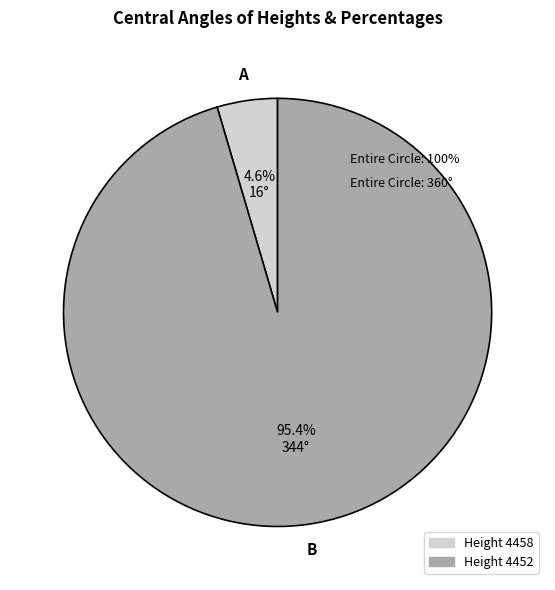

Is there a majority slice in this chart?

Yes